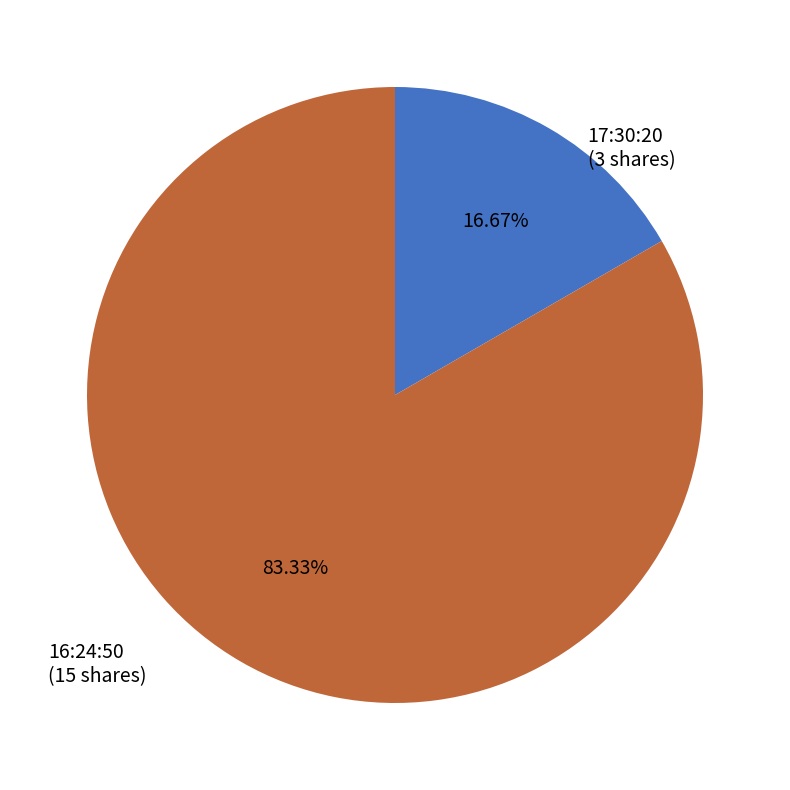

What percentage is the 16:24:50 slice, to the nearest percent?

83%